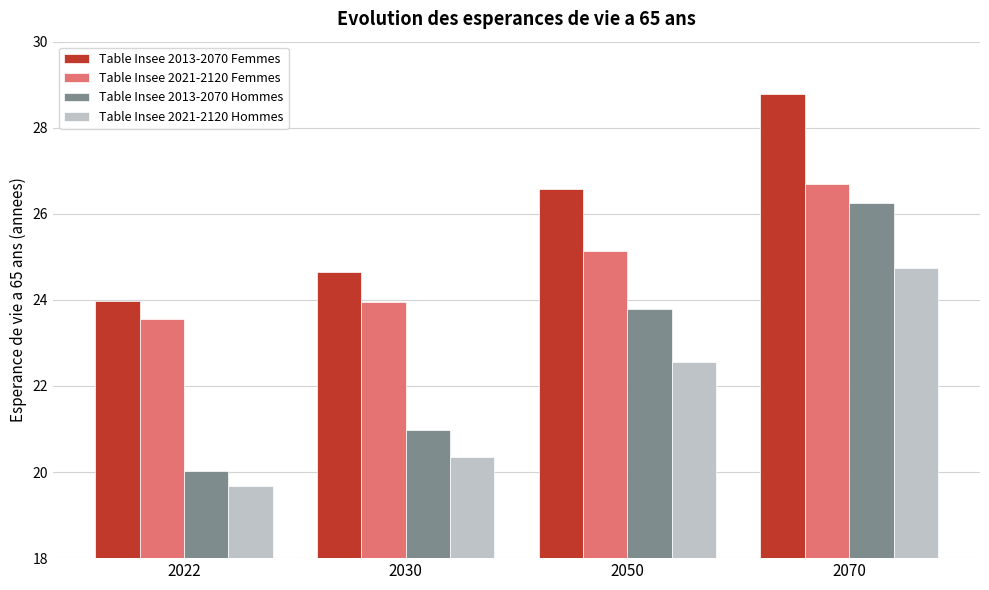

How many values in the Table Insee 2013-2070 Hommes series are below 23?

2